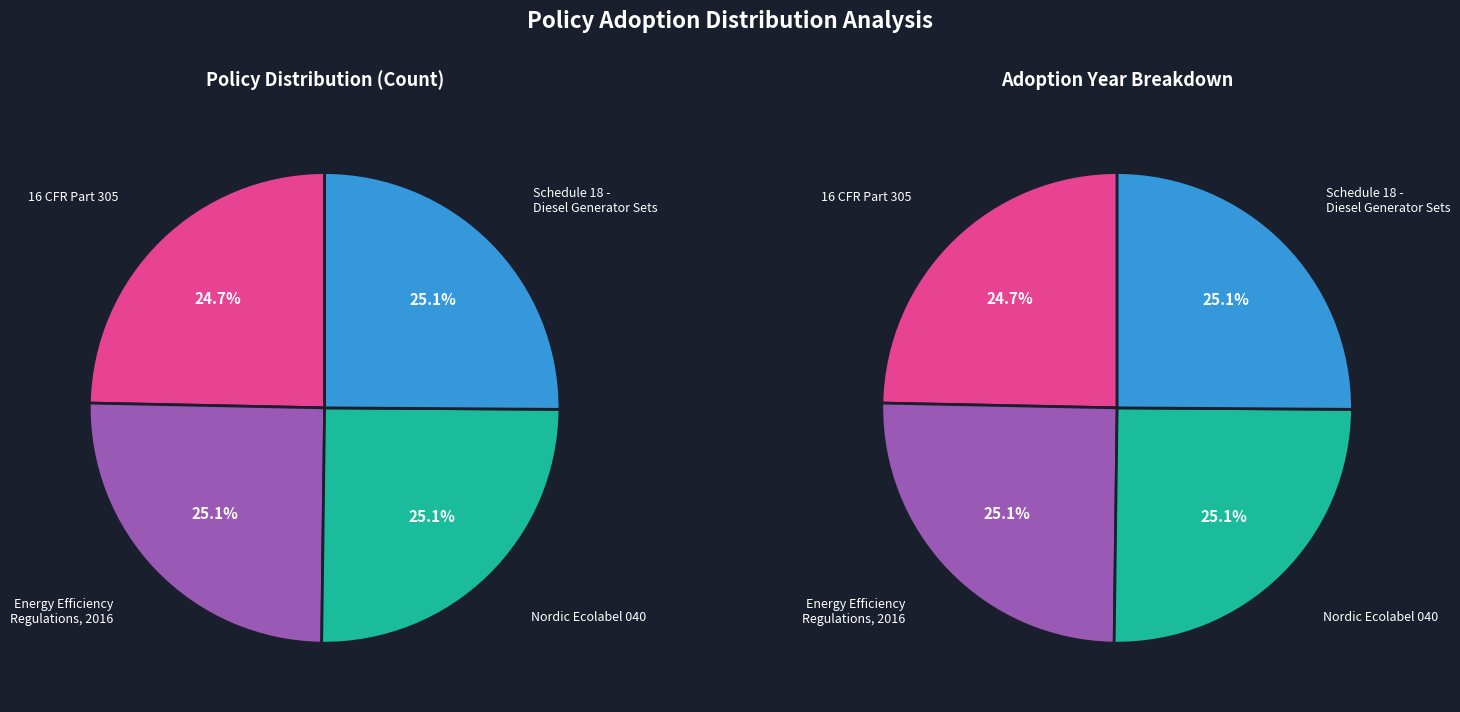

Does any single category account for the majority?

No